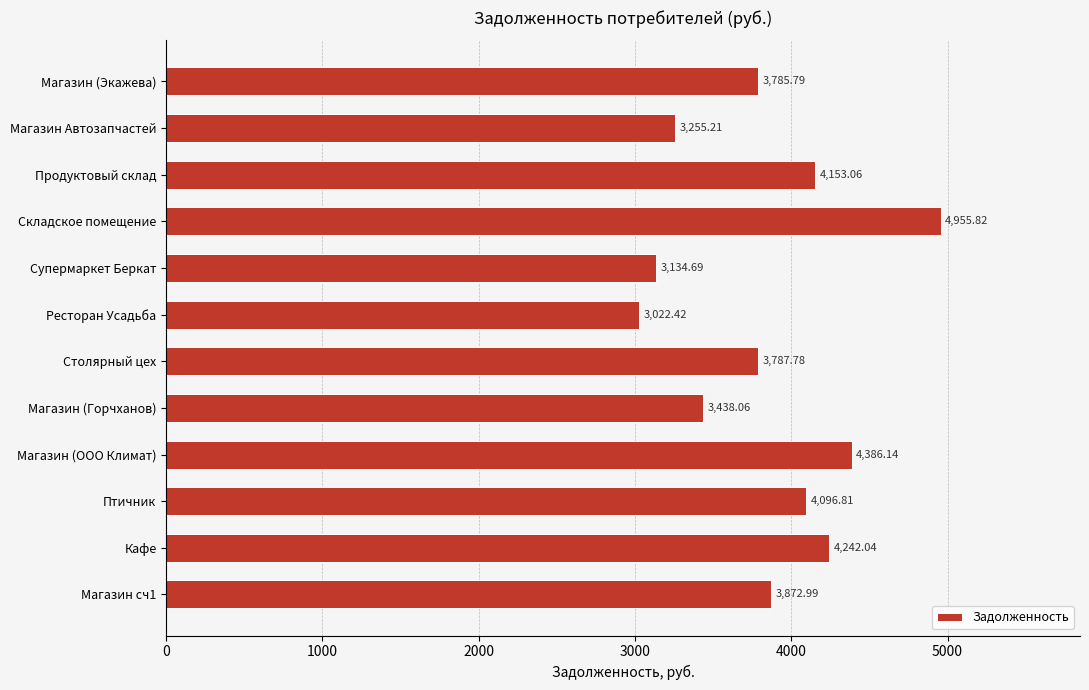

List the labels in order of value, smallest first.

Ресторан Усадьба, Супермаркет Беркат, Магазин Автозапчастей, Магазин (Горчханов), Магазин (Экажева), Столярный цех, Магазин сч1, Птичник, Продуктовый склад, Кафе, Магазин (ООО Климат), Складское помещение